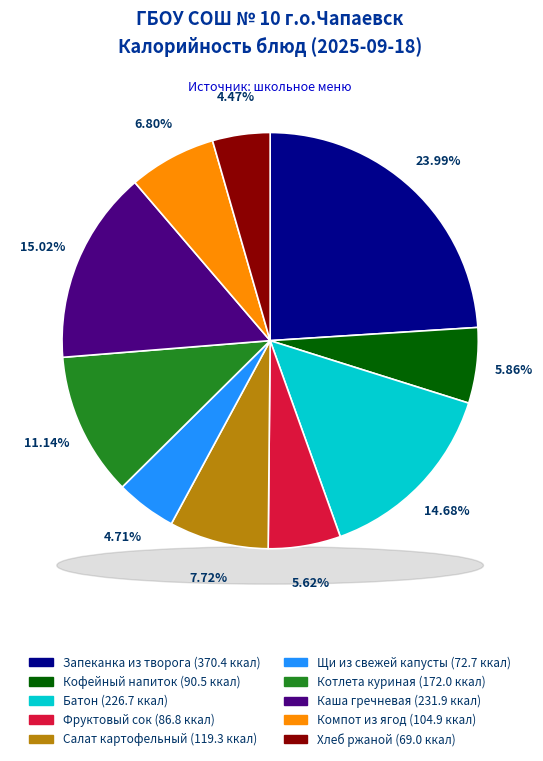

To the nearest percent, what percentage of the pie is Щи из свежей капусты с картофелем?

5%